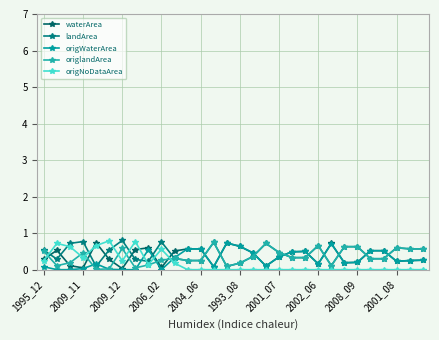

Which series has the largest total across all categories?

landArea